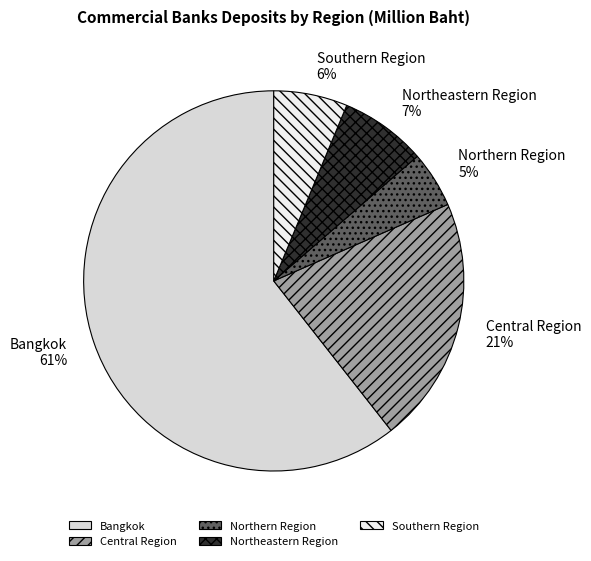

Between Northern Region and Central Region, which is larger?

Central Region